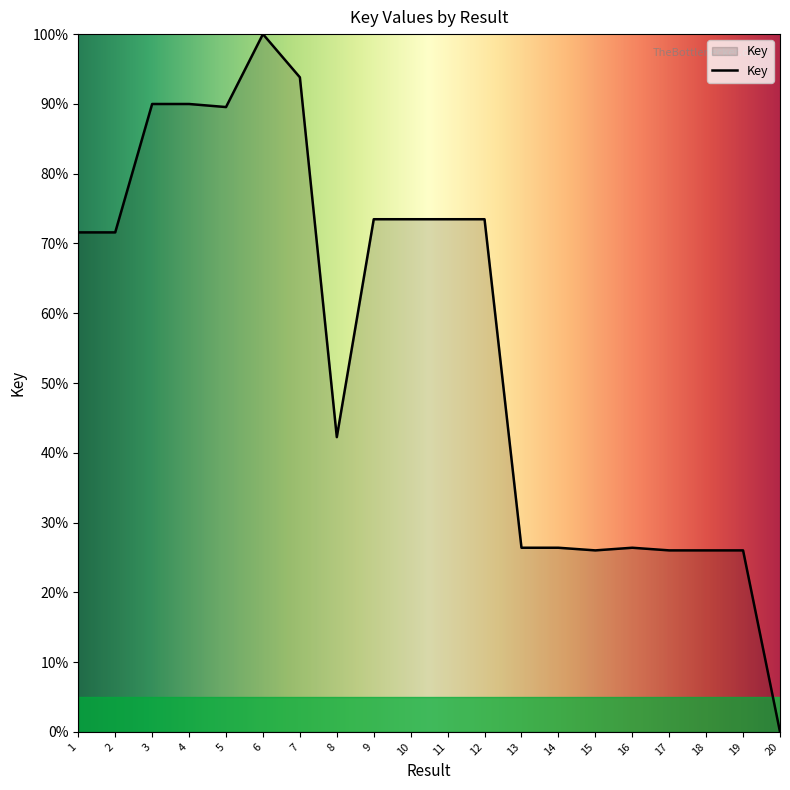

Is it true that the value at 12 is 45.7?

False